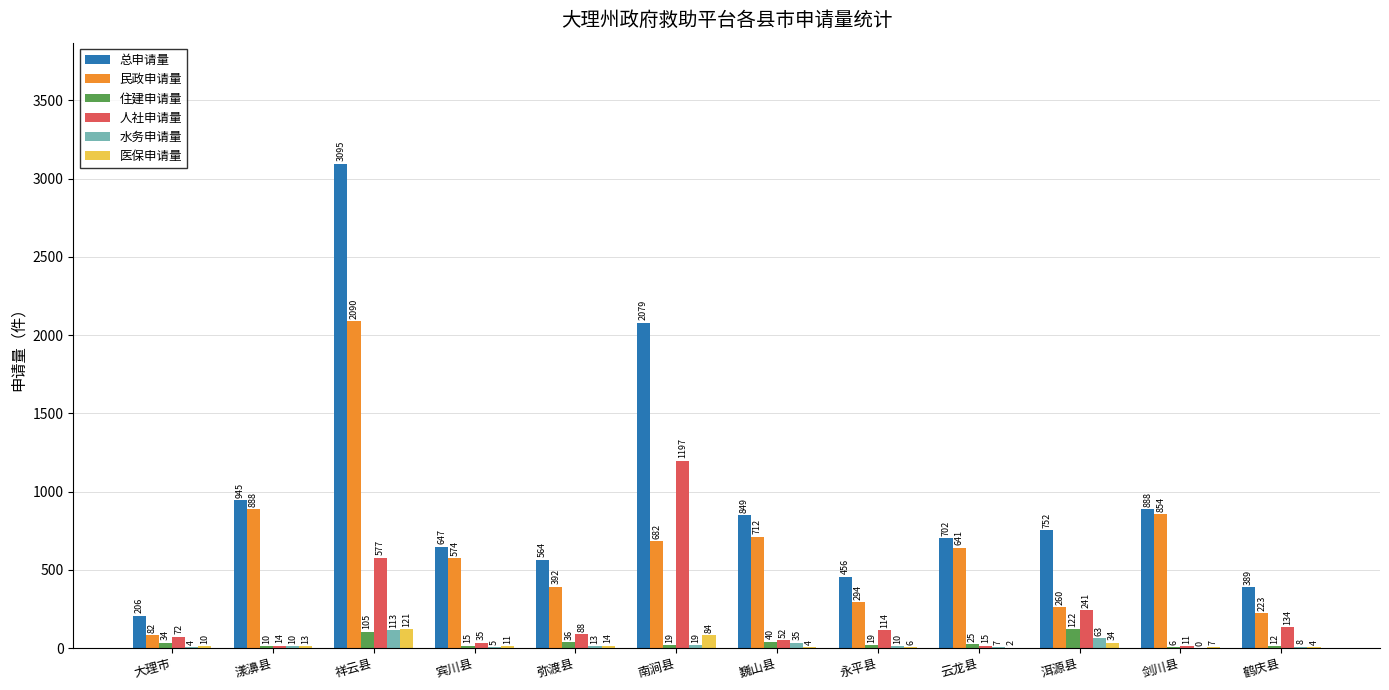

What is the sum of the 医保申请量 values at 大理市 and 宾川县?

21